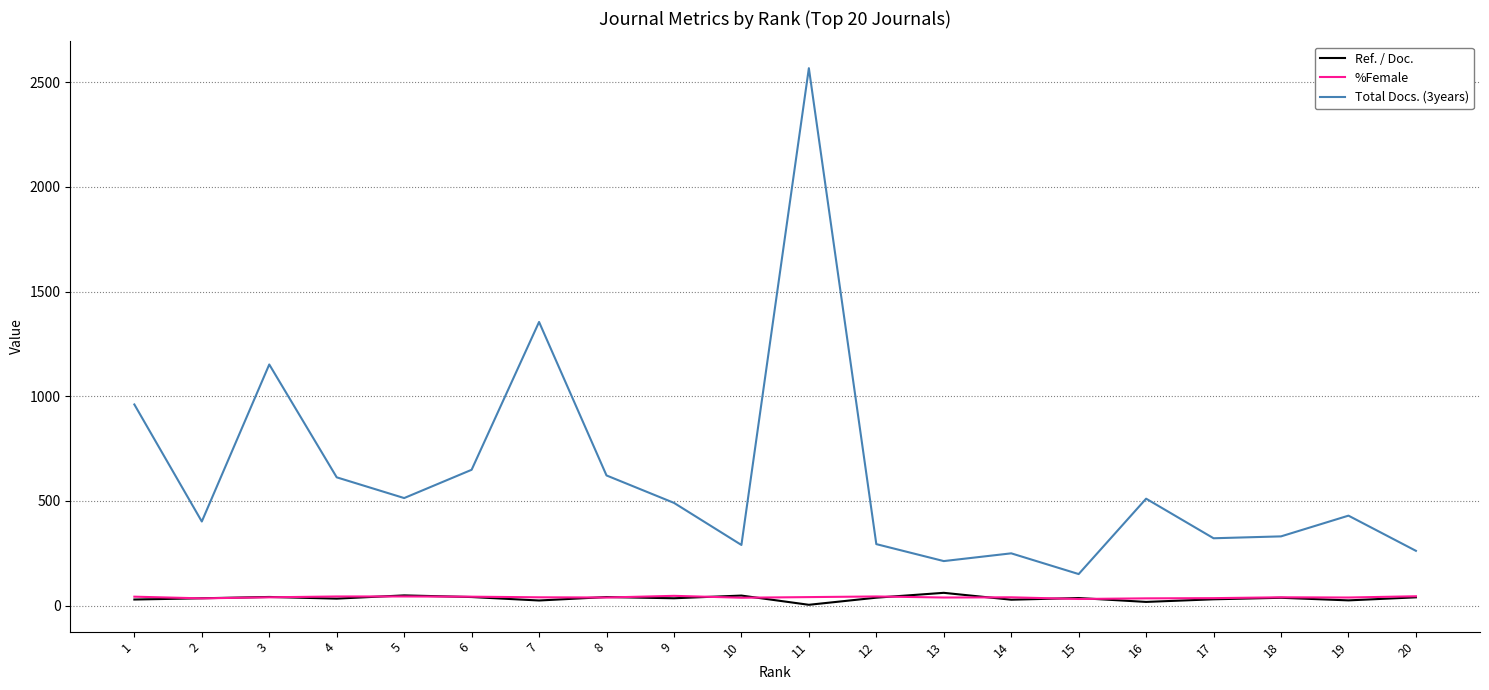

True or false: Total Docs. (3years) and Ref. / Doc. cross at least once.

False